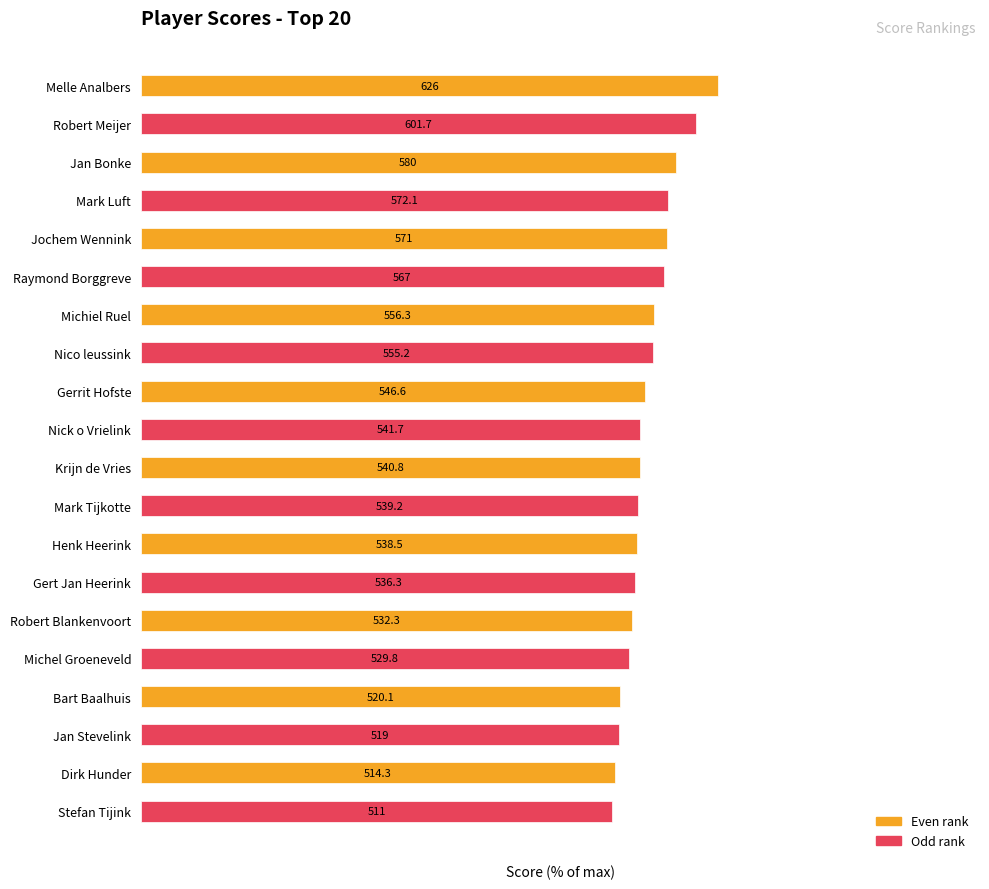

How many bars are there in total?

20